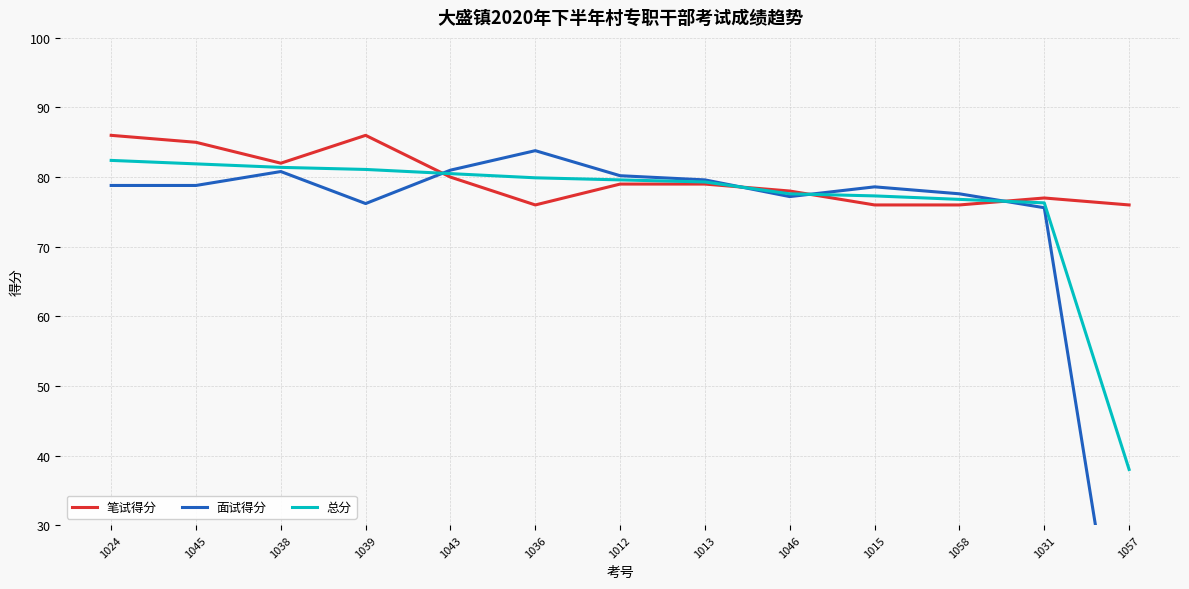

Is this an area chart (filled region under the line)?

No